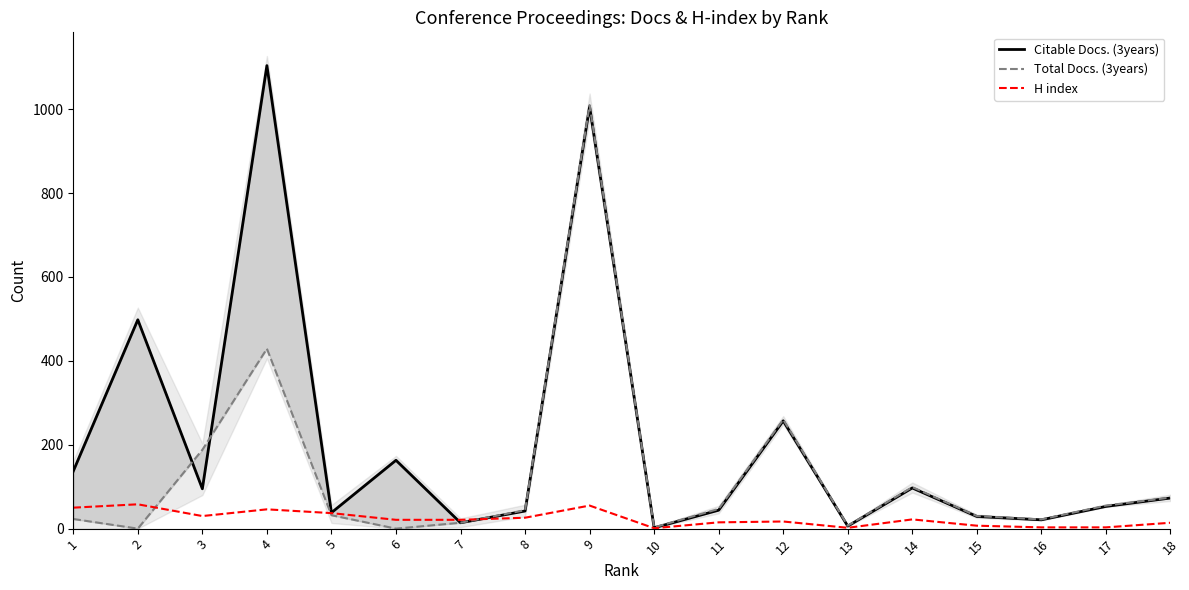

How many times do Citable Docs. (3years) and Total Docs. (3years) cross each other?

2